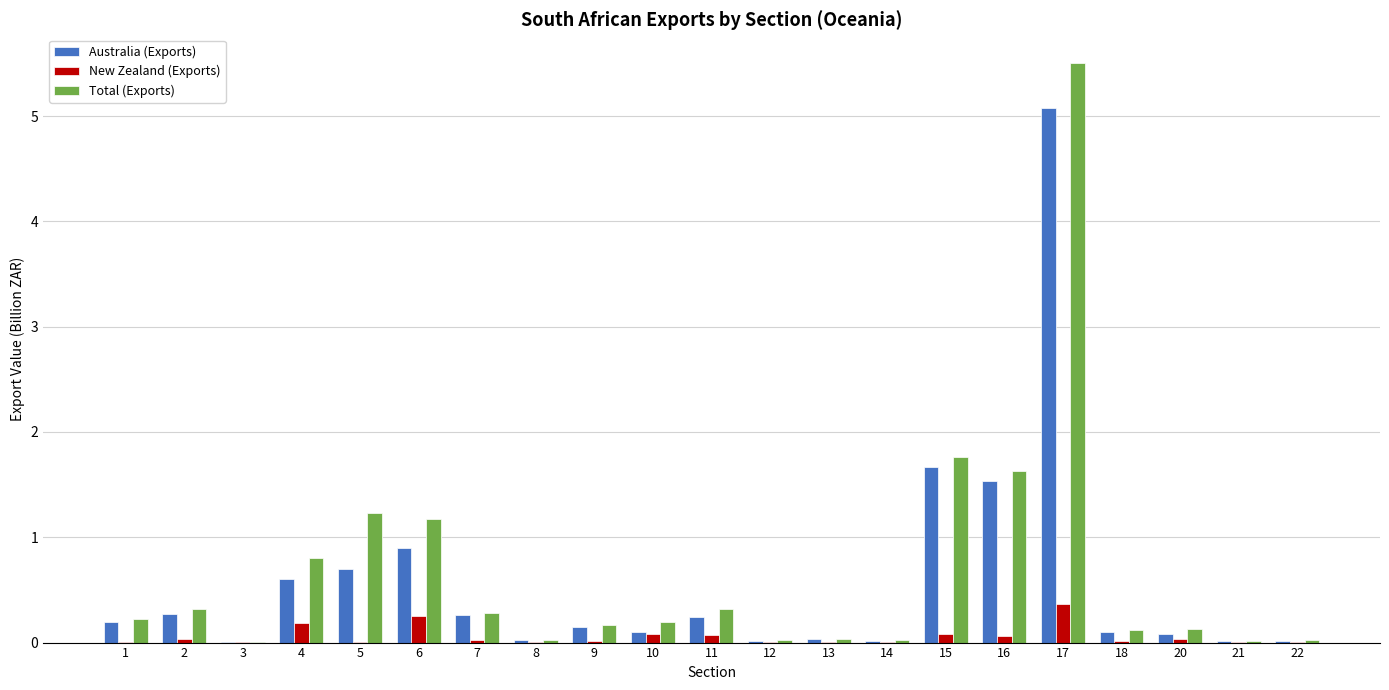

Which label corresponds to the largest value in the chart?

17